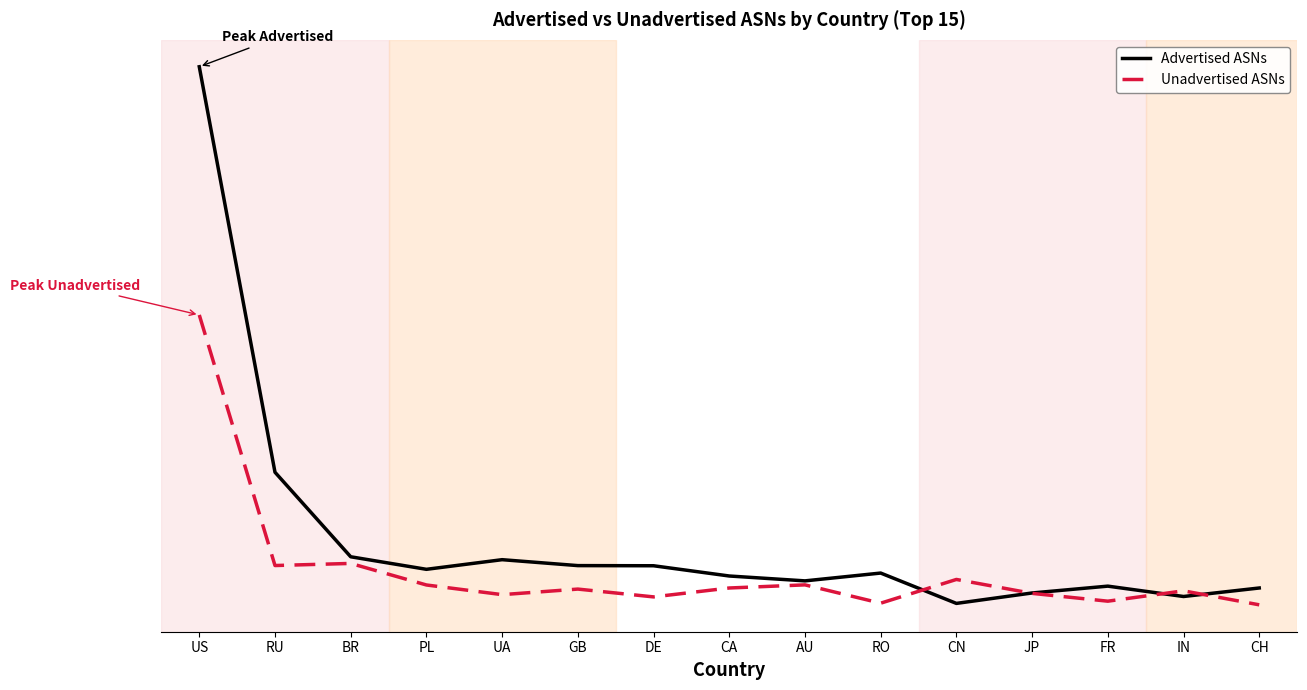

True or false: Advertised ASNs and Unadvertised ASNs cross at least once.

True